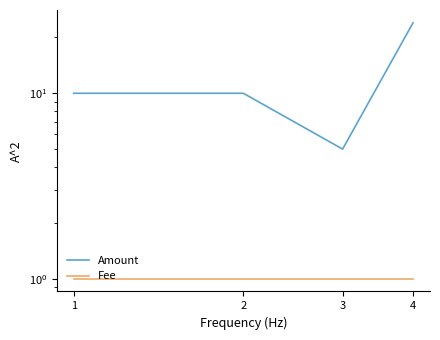

The Amount series shows 24 at 4. True or false?

True